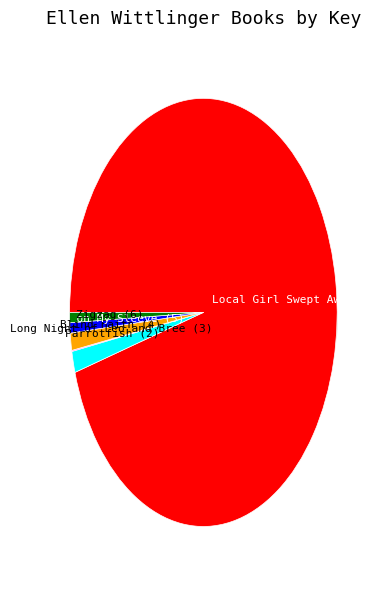

Which category has the biggest portion of the pie?

Local Girl Swept Away (1)